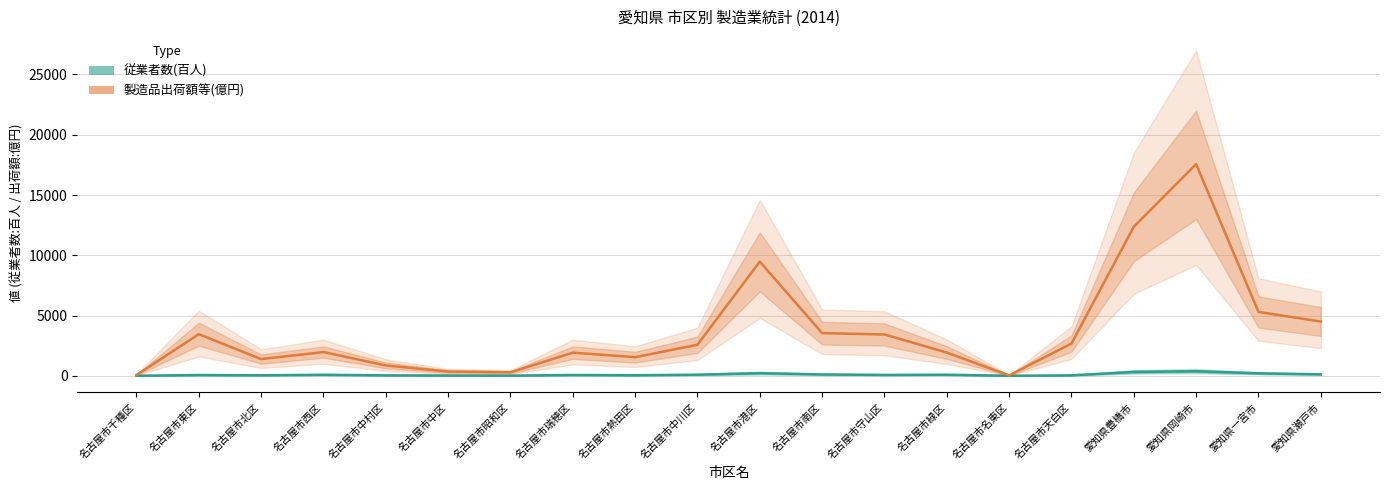

Is it true that 従業者数(百人) equals 38.5 at 名古屋市中村区?

True